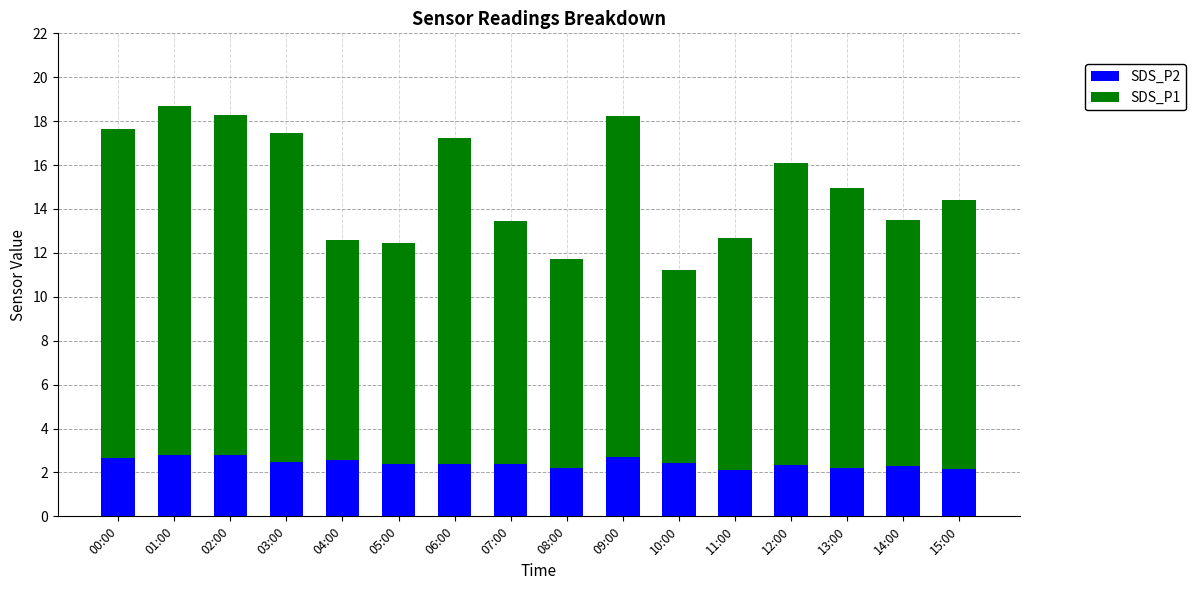

The value of SDS_P2 at 04:00 is 2.5. True or false?

True